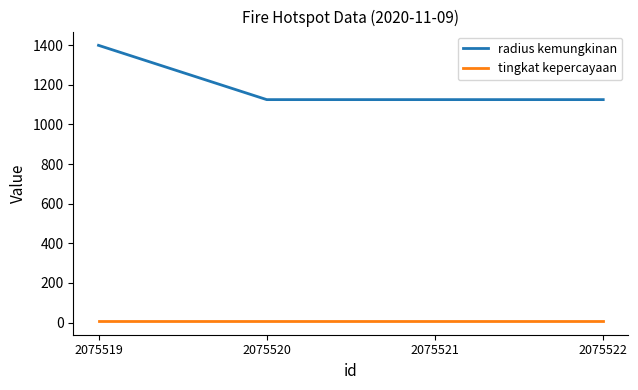

True or false: tingkat kepercayaan and radius kemungkinan intersect in this chart.

False